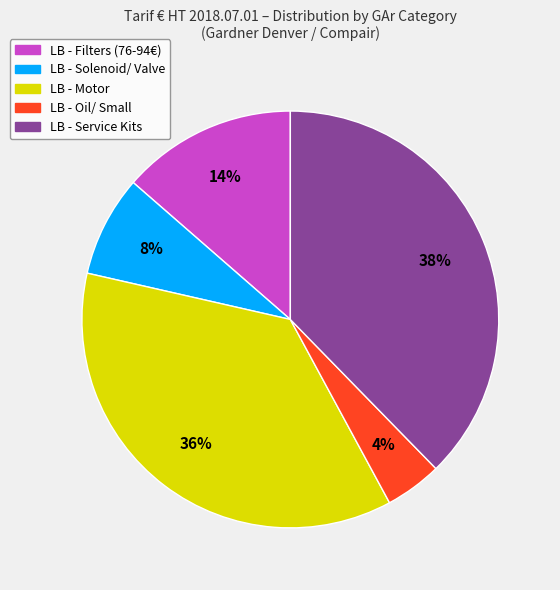

To the nearest percent, what is the average slice percentage?

20%